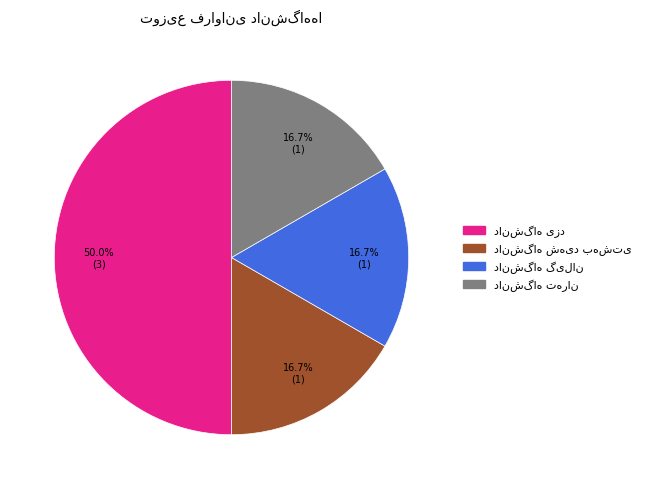

Count the number of slices in the pie.

4